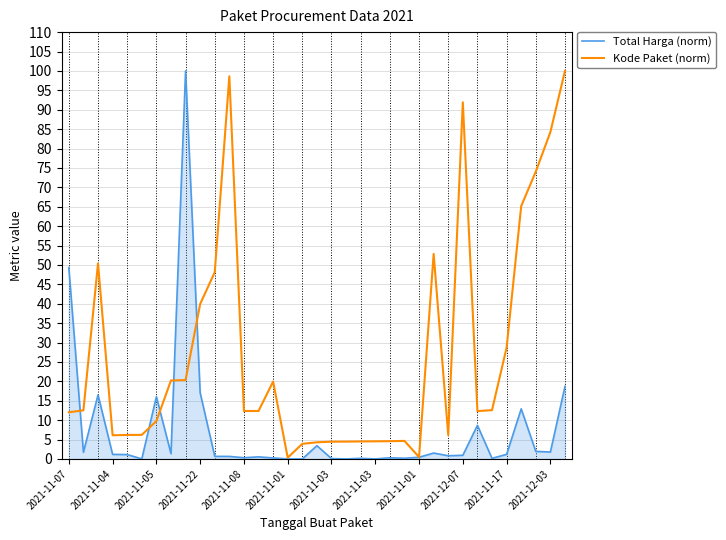

Rank the series by their average value, from highest to lowest.

Kode Paket (norm), Total Harga (norm)